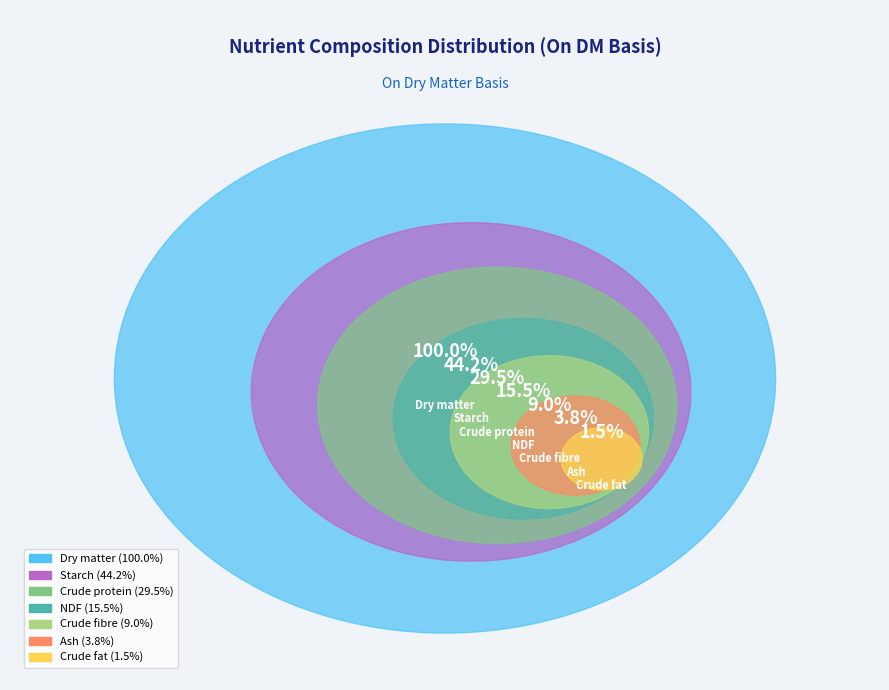

Rank the categories by value from lowest to highest.

Crude fat, Ash, Crude fibre, NDF, Crude protein, Starch, Dry matter